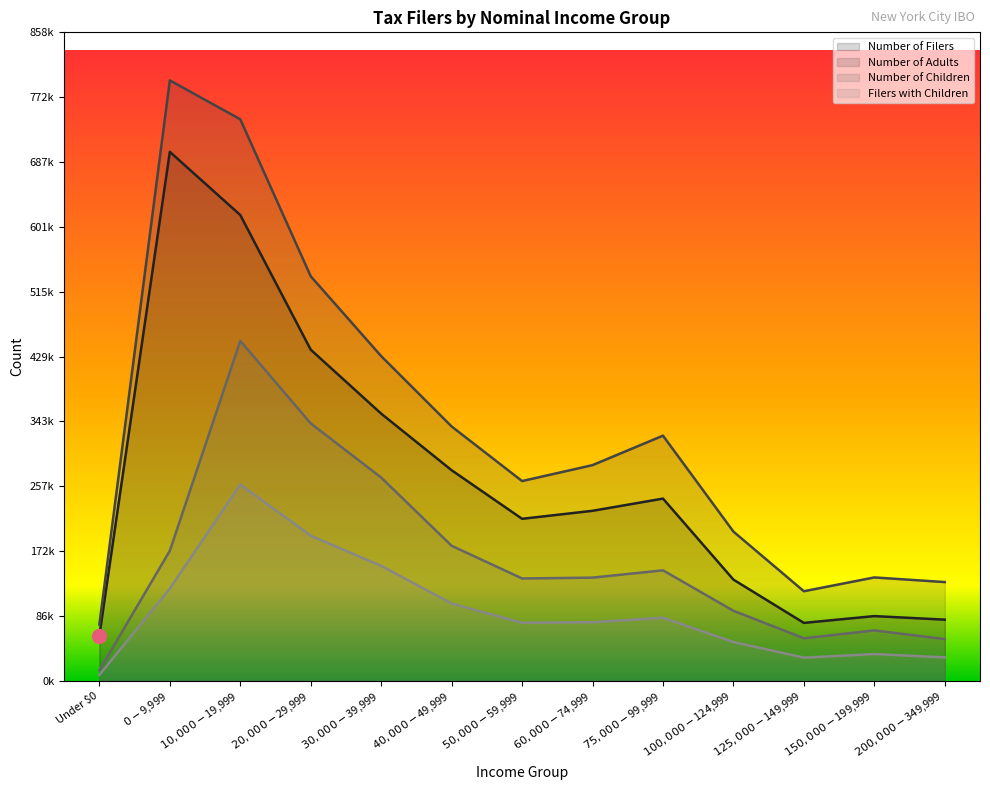

What is the difference between the highest and lowest values at $50,000-$59,999?

187558